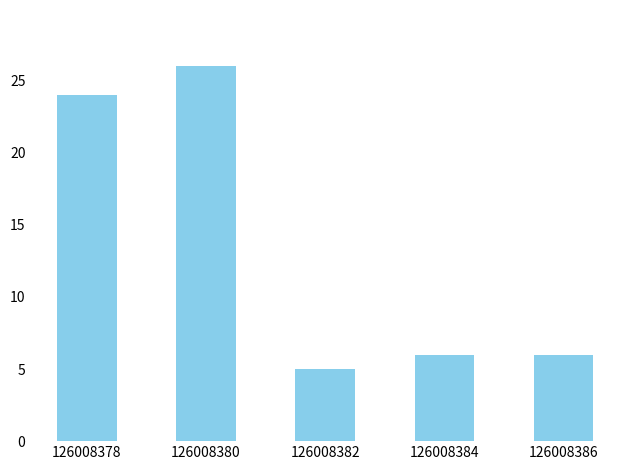

At which label does the data first exceed 6?

126008378